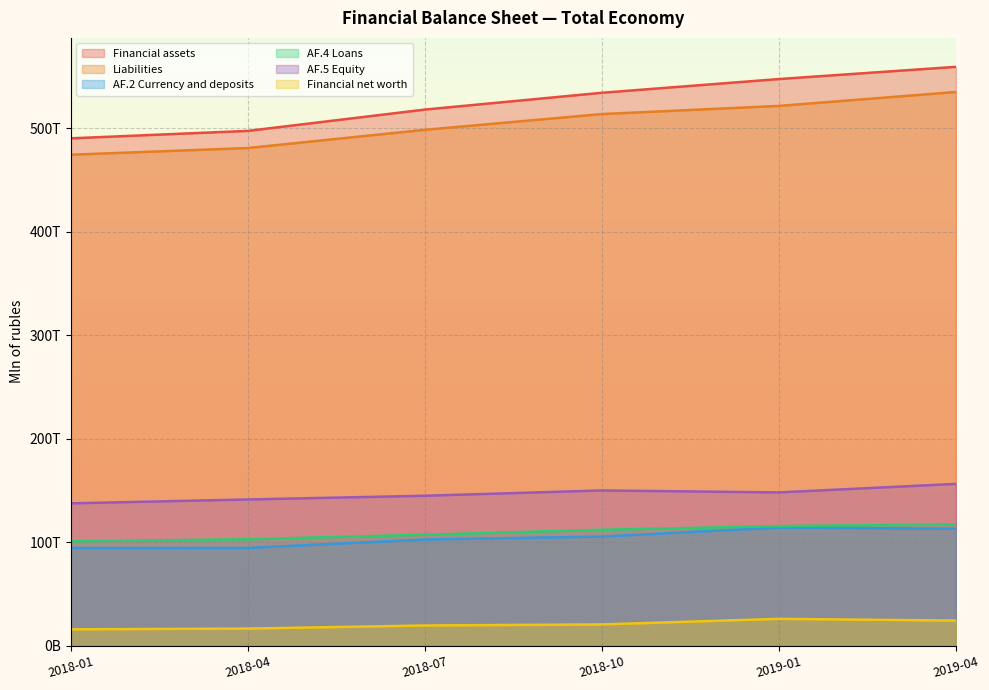

True or false: AF.5 Equity and AF.2 Currency and deposits intersect in this chart.

False